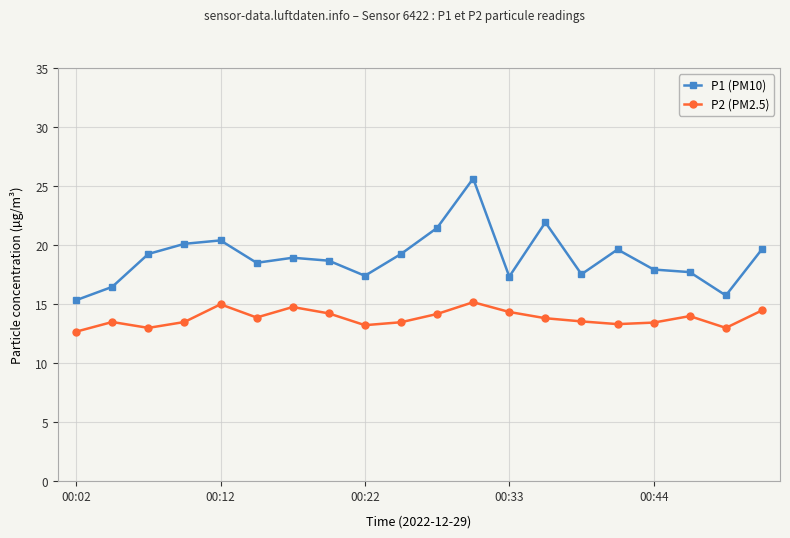

Which series has the largest total across all categories?

P1 (PM10)